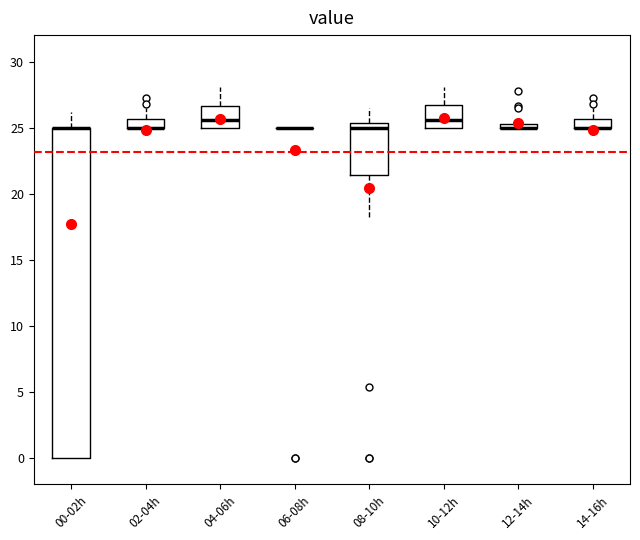

Where does the median line of the box for 08-10h sit on the y-axis? The values are not printed on the chart, so give them approximately, as read against the axis.

25.0